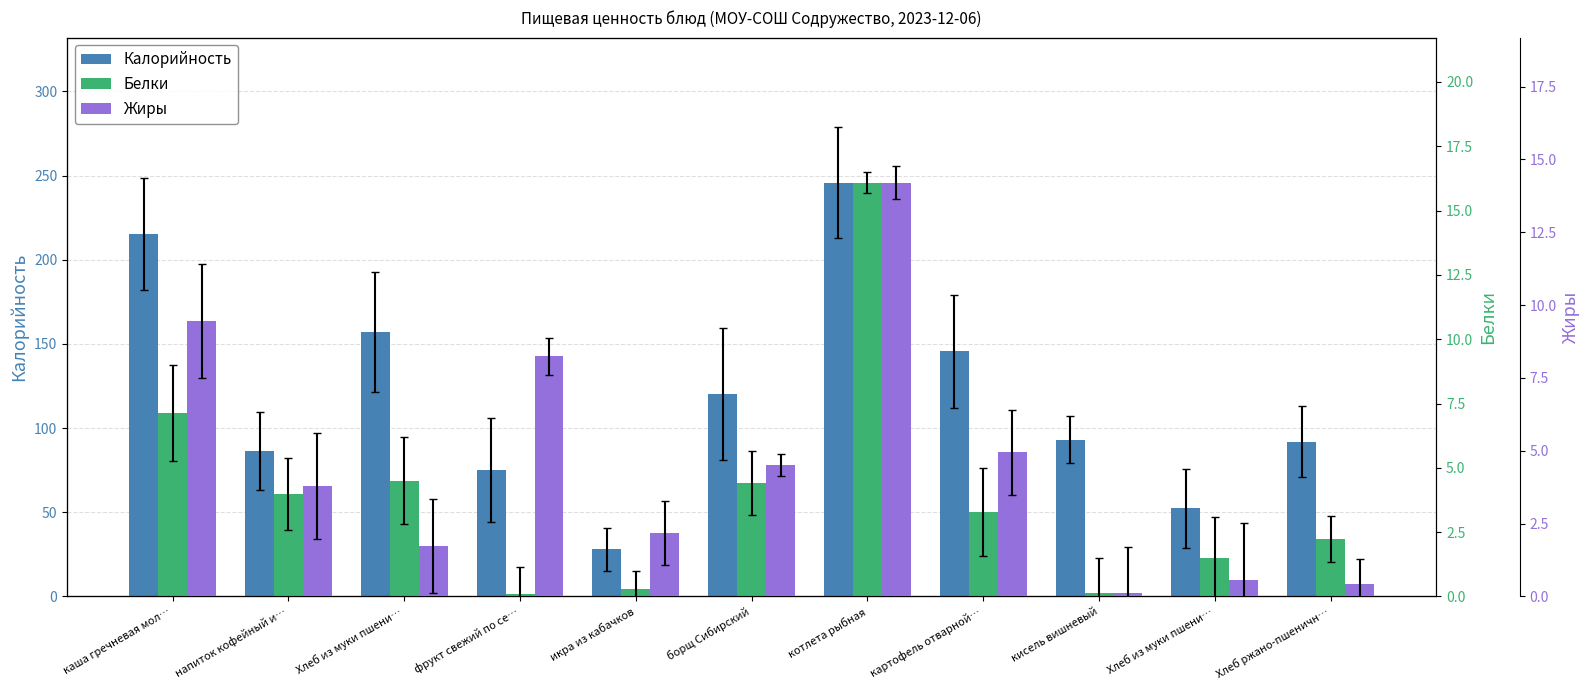

Is it true that Жиры equals 0.2 at кисель вишневый?

False